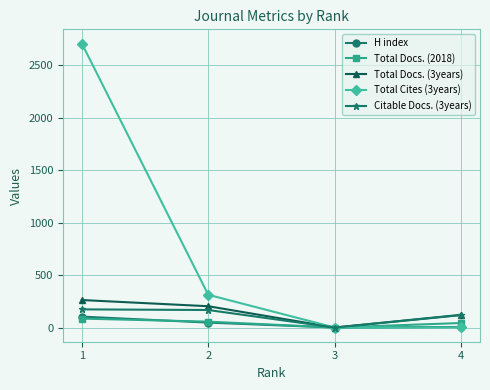

True or false: Total Cites (3years) has more than 1 points higher than both neighbors.

False